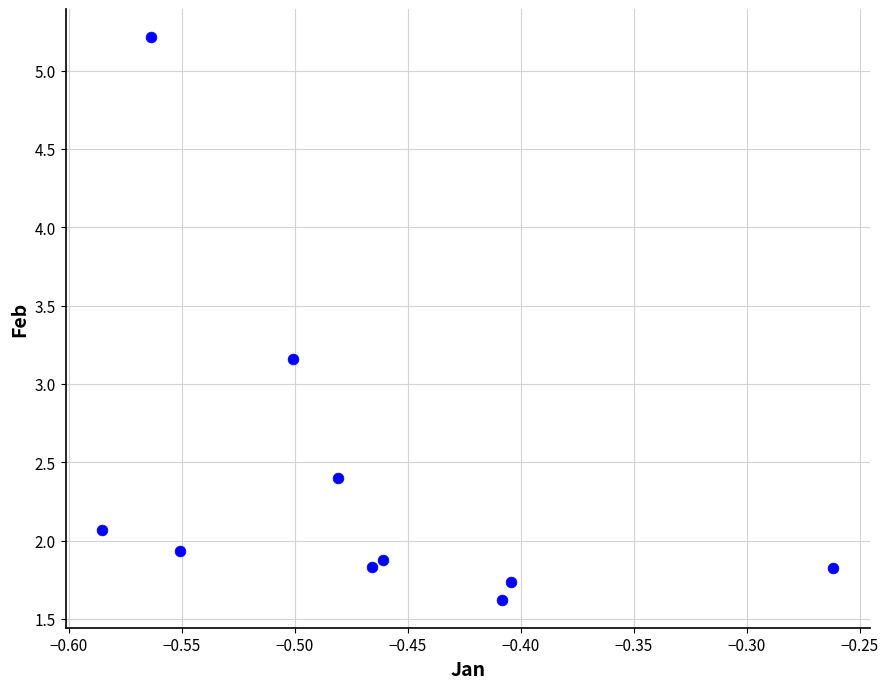

What Y value in the scatter plot is closest to 3?

3.2